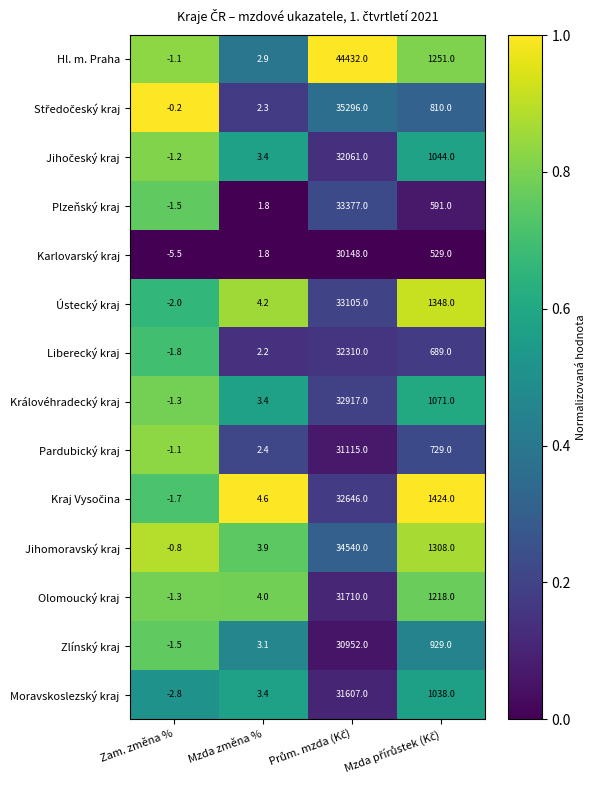

Which series has the largest total across all categories?

Hl. m. Praha